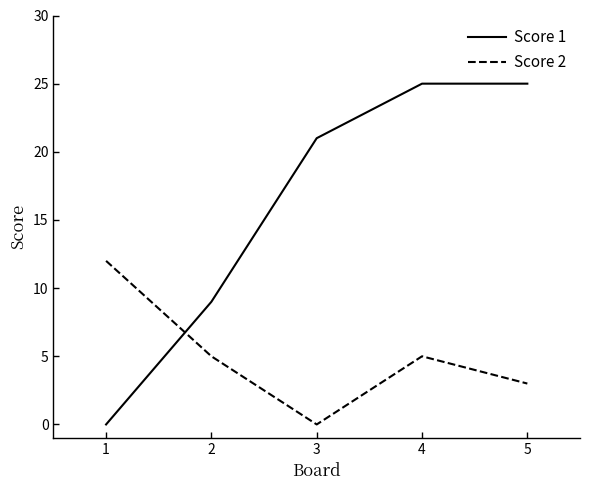

What is the spread (max minus min) of values at 1?

12